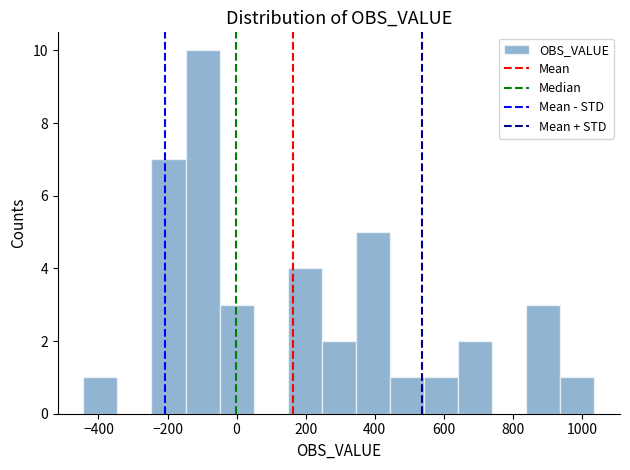

Reading left to right, transcribe this chart: for each bar, give the range it covers on the x-axis and its height. Neither the bar edges nor the heights are printed on the chart, so give them approximately, as read against the axes.

-440 to -340: 1
-340 to -240: 0
-240 to -140: 7
-140 to -40: 10
-40 to 40: 3
40 to 140: 0
140 to 240: 4
240 to 340: 2
340 to 440: 5
440 to 540: 1
540 to 640: 1
640 to 740: 2
740 to 840: 0
840 to 940: 3
940 to 1040: 1